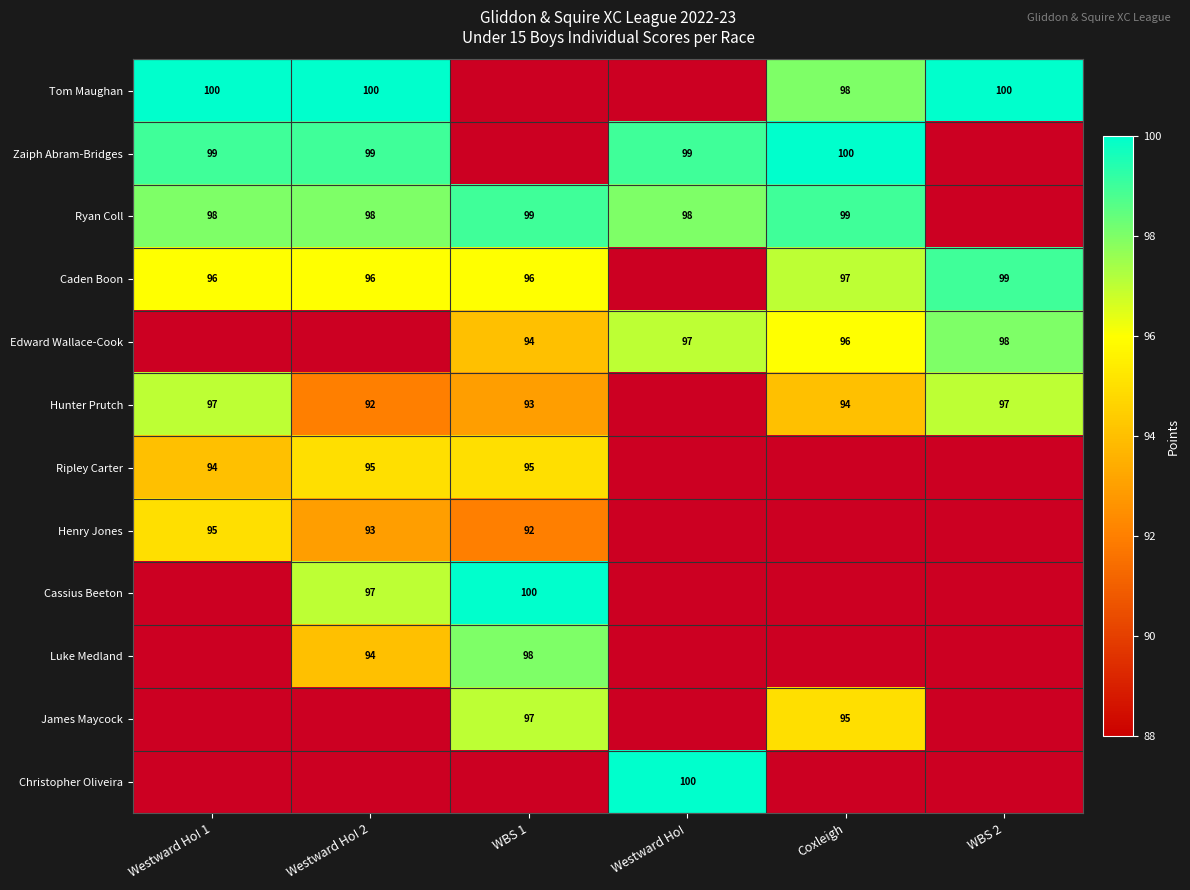

How many categories are shown in the chart?

6